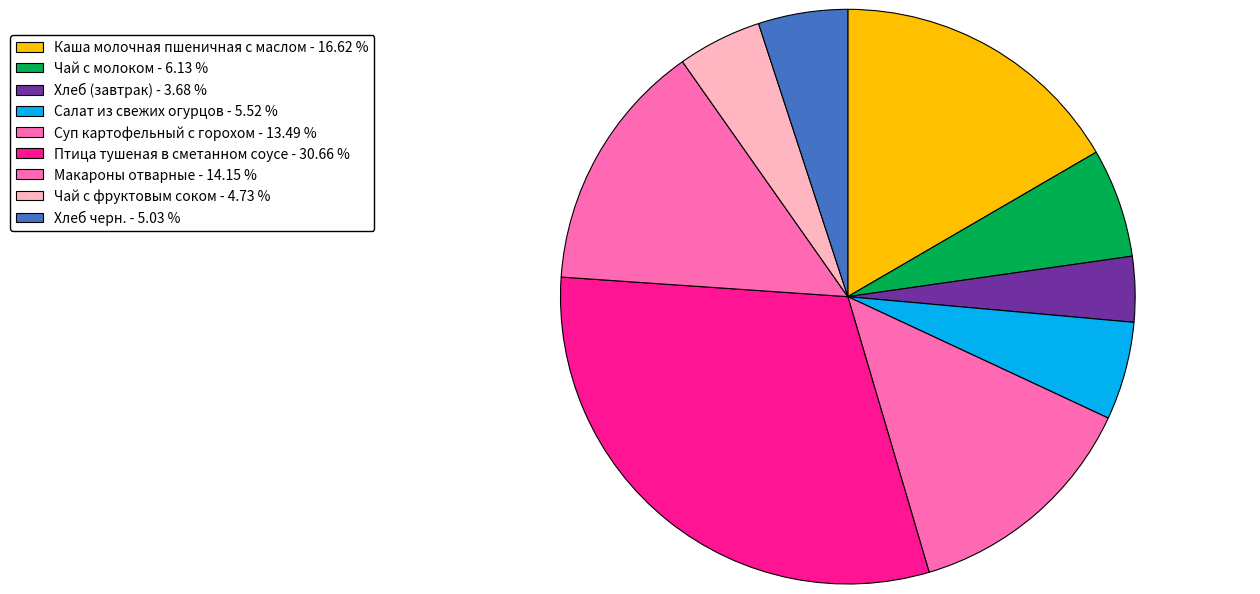

How much of the chart is everything except Салат из свежих огурцов?

94.5%